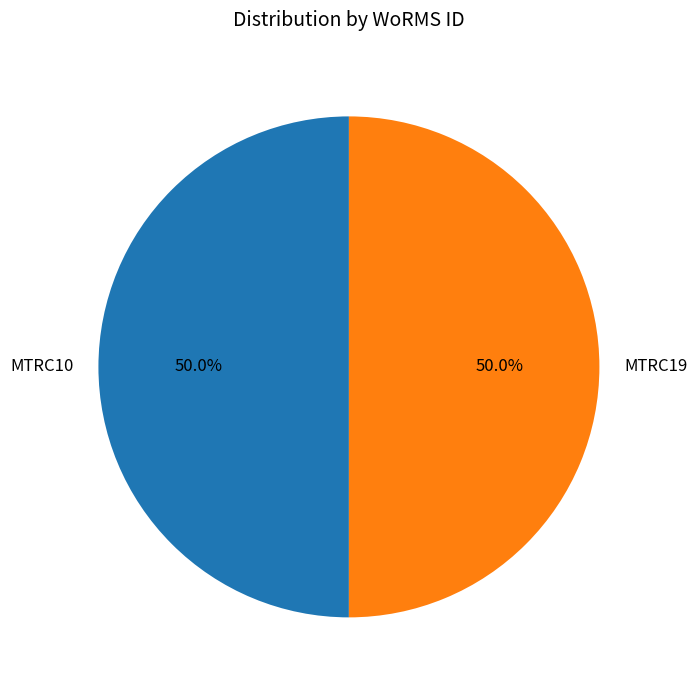

Count the number of slices in the pie.

2